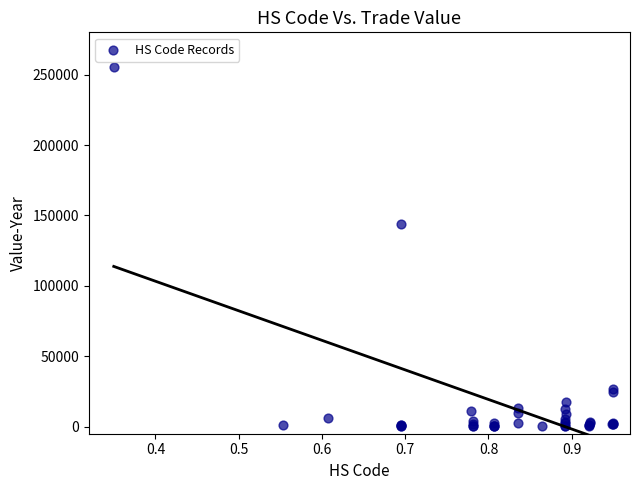

What Y value in the scatter plot is closest to 127943?

144051